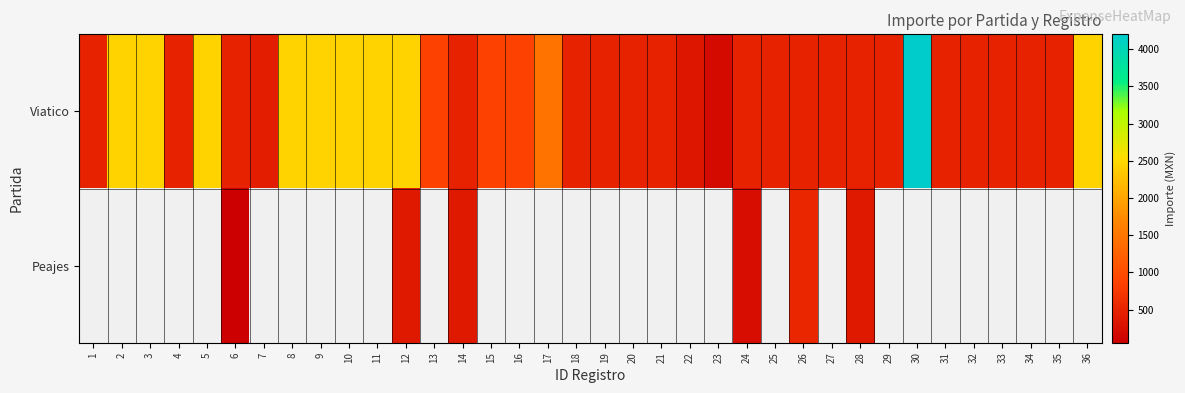

Count the number of data series in this chart.

2